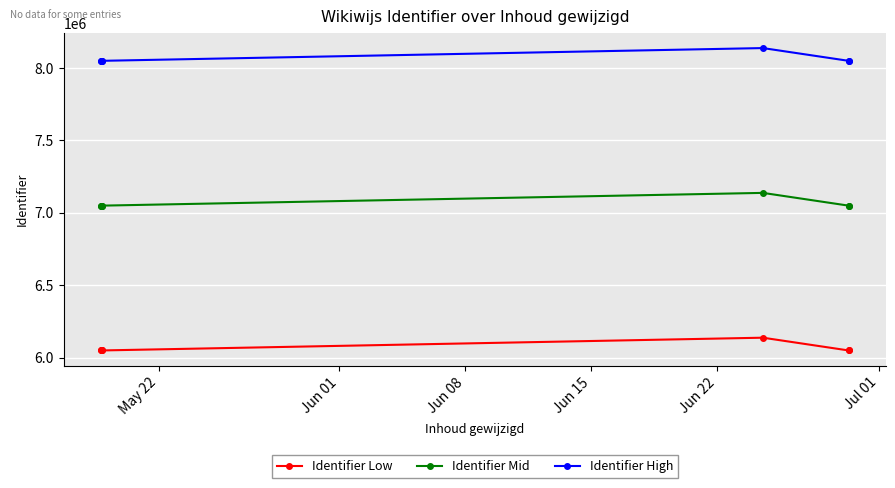

True or false: Identifier Low has a value of 6049408 at Jul 01.

True